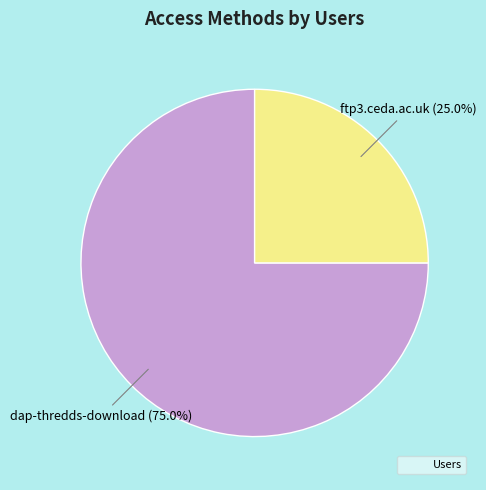

Is there a majority slice in this chart?

Yes